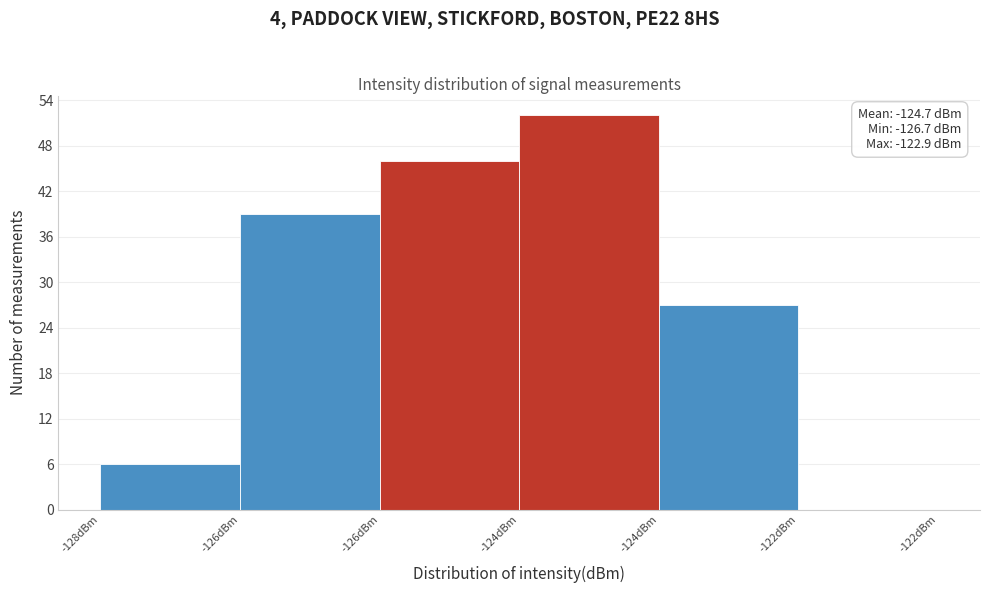

Count the number of data series in this chart.

1